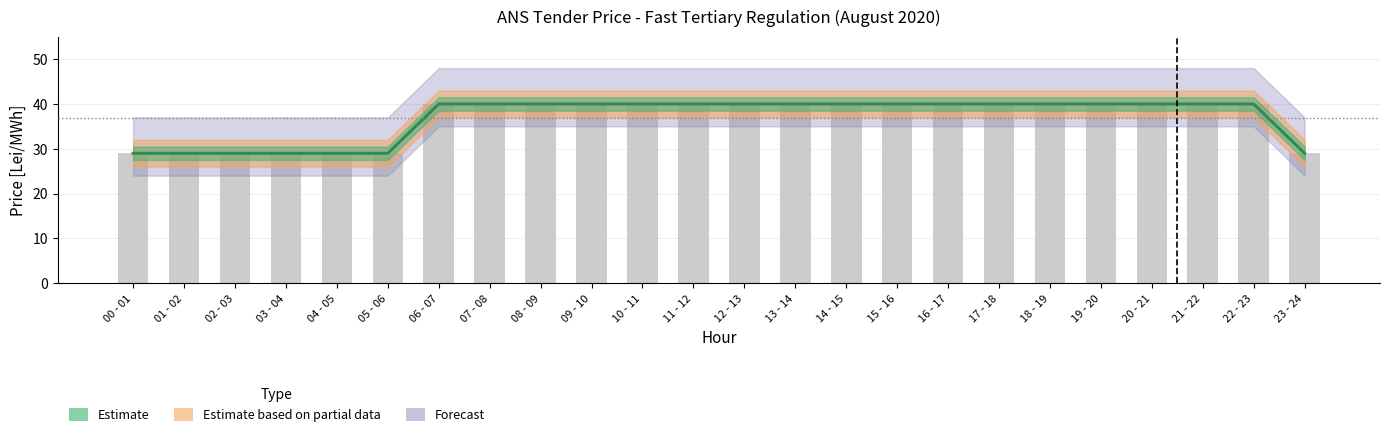

What is the minimum value shown in the chart?

29